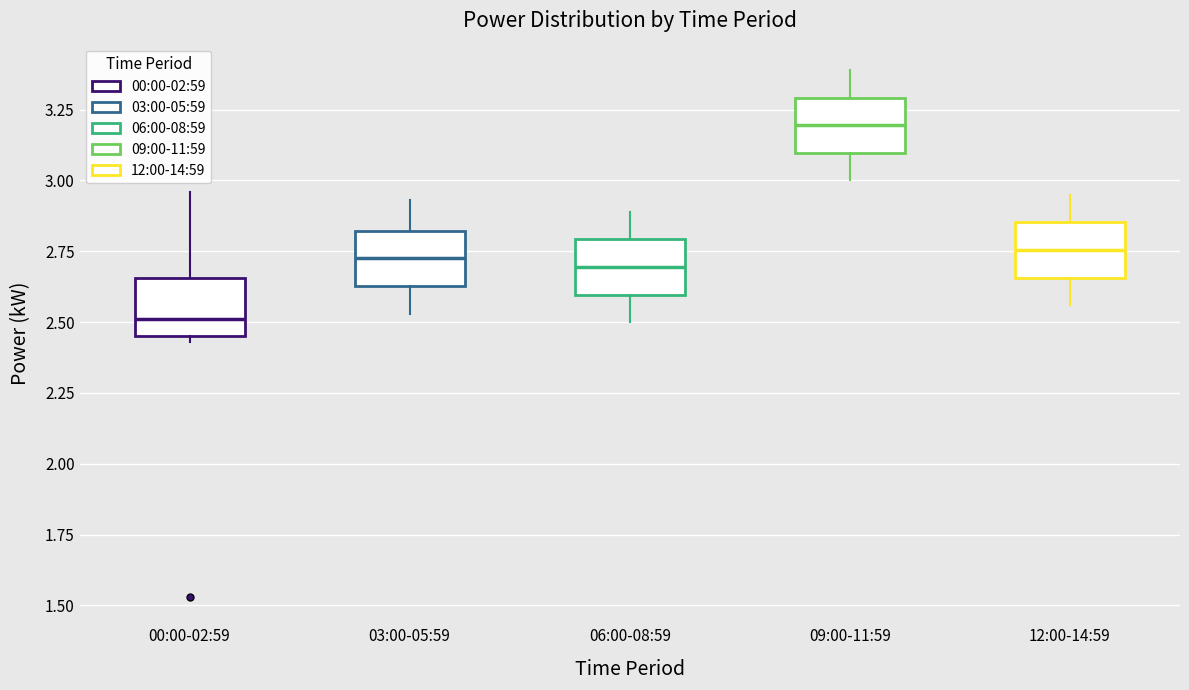

Reading left to right, read every box against the y-axis: the position of its median line, the range the box covers, and the ends of its whiskers. The values are not printed on the chart, so give them approximately, as read against the axis.

00:00-02:59: median 2.50, box 2.45 to 2.65, whiskers 2.45 (just below the box's lower edge) to 2.95
03:00-05:59: median 2.75, box 2.65 to 2.80, whiskers 2.55 to 2.95
06:00-08:59: median 2.70, box 2.60 to 2.80, whiskers 2.50 to 2.90
09:00-11:59: median 3.20, box 3.10 to 3.30, whiskers 3.00 to 3.40
12:00-14:59: median 2.75, box 2.65 to 2.85, whiskers 2.55 to 2.95